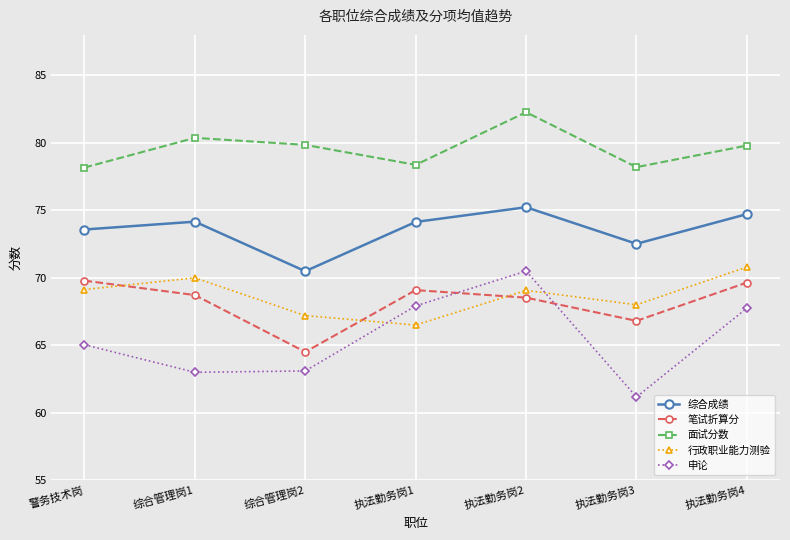

True or false: 申论 and 综合成绩 cross at least once.

False